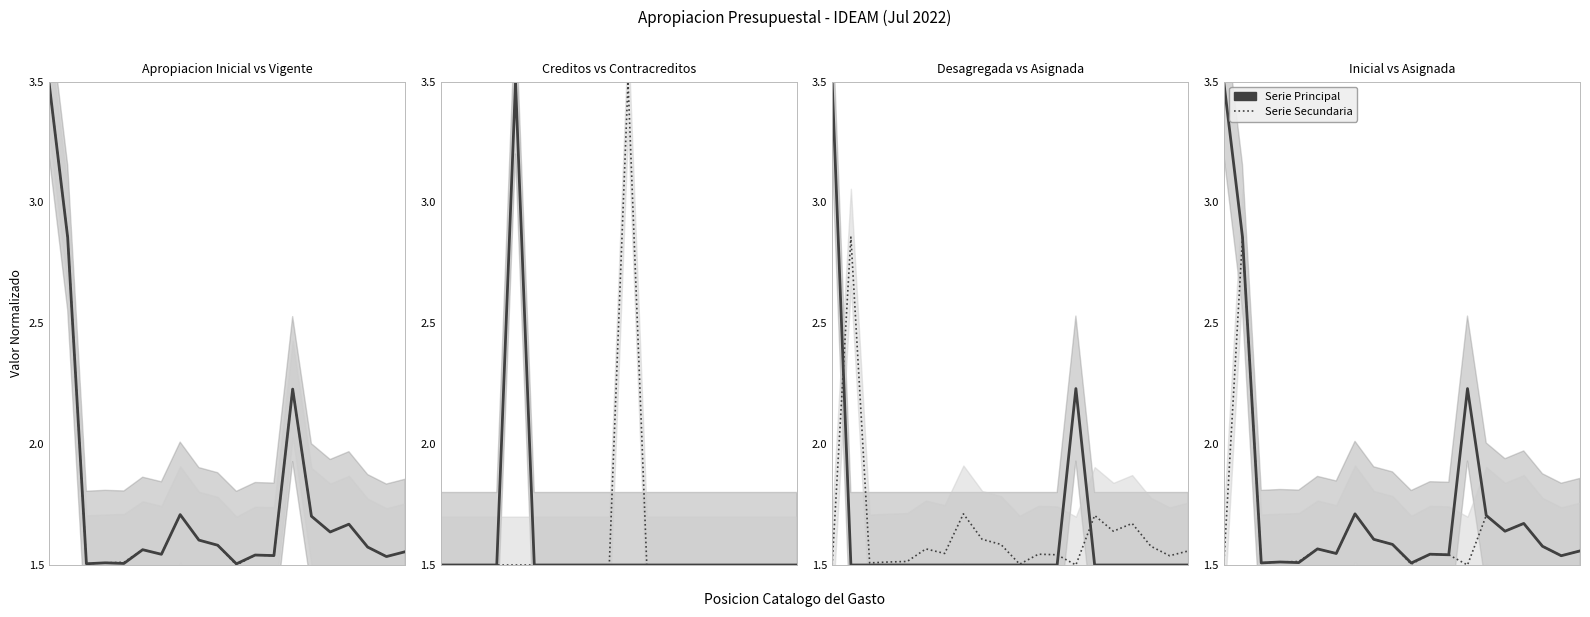

Reading right to left, extract all data points from this chart.

Apropiacion Inicial: 19=1.6	18=1.5	17=1.6	16=1.7	15=1.6	14=1.7	13=2.2	12=1.5	11=1.5	10=1.5	9=1.6	8=1.6	7=1.7	6=1.5	5=1.6	4=1.5	3=1.5	2=1.5	1=2.9	0=3.5
Apropiacion Vigente: 19=1.6	18=1.5	17=1.6	16=1.7	15=1.6	14=1.7	13=2.2	12=1.5	11=1.5	10=1.5	9=1.6	8=1.6	7=1.7	6=1.5	5=1.6	4=1.5	3=1.5	2=1.5	1=2.9	0=3.5
Valor Creditos: 19=1.5	18=1.5	17=1.5	16=1.5	15=1.5	14=1.5	13=1.5	12=1.5	11=1.5	10=1.5	9=1.5	8=1.5	7=1.5	6=1.5	5=1.5	4=3.5	3=1.5	2=1.5	1=1.5	0=1.5
Valor Contracreditos: 19=1.5	18=1.5	17=1.5	16=1.5	15=1.5	14=1.5	13=1.5	12=1.5	11=1.5	10=3.5	9=1.5	8=1.5	7=1.5	6=1.5	5=1.5	4=1.5	3=1.5	2=1.5	1=1.5	0=1.5
Apropiacion Desagregada: 19=1.5	18=1.5	17=1.5	16=1.5	15=1.5	14=1.5	13=2.2	12=1.5	11=1.5	10=1.5	9=1.5	8=1.5	7=1.5	6=1.5	5=1.5	4=1.5	3=1.5	2=1.5	1=1.5	0=3.5
Apropiacion Asignada: 19=1.6	18=1.5	17=1.6	16=1.7	15=1.6	14=1.7	13=1.5	12=1.5	11=1.5	10=1.5	9=1.6	8=1.6	7=1.7	6=1.5	5=1.6	4=1.5	3=1.5	2=1.5	1=2.9	0=1.5